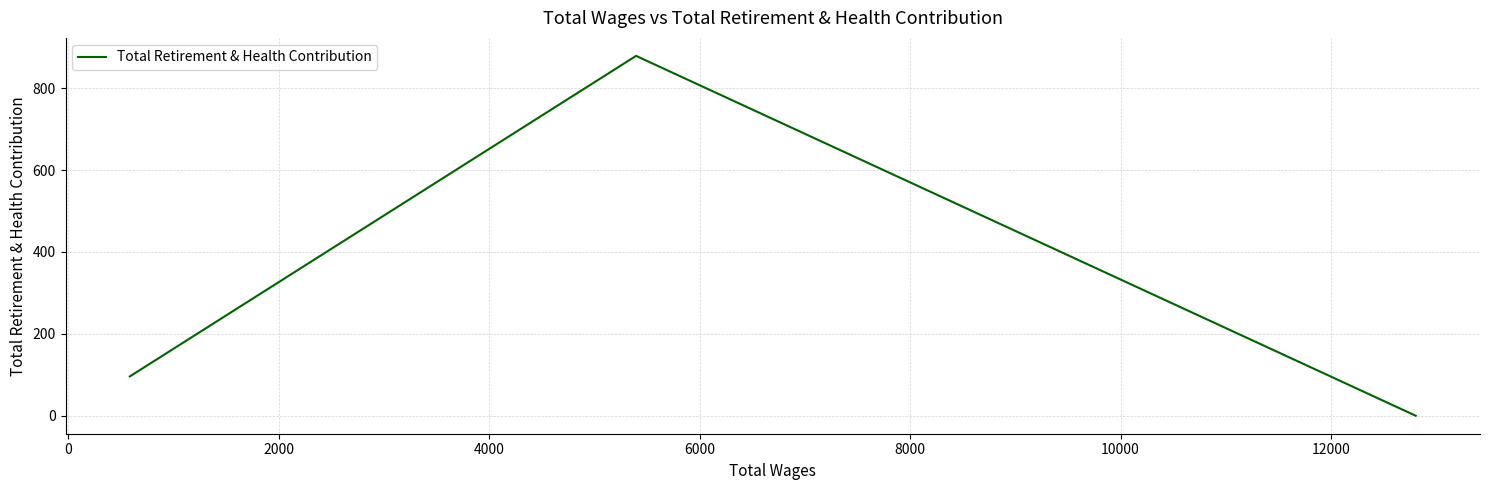

How many lines are shown in the chart?

1